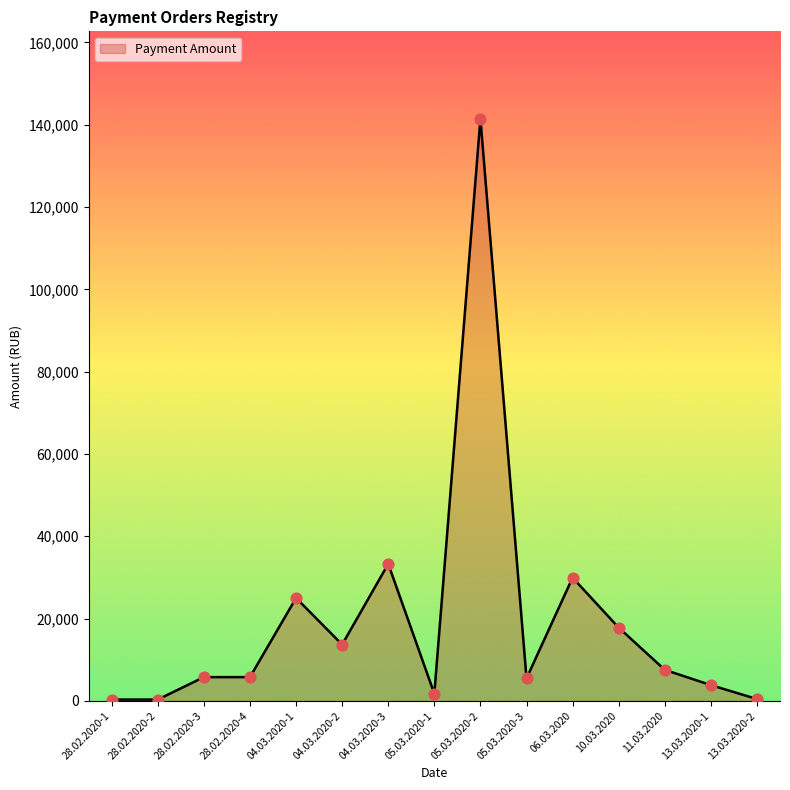

Approximately how many times larger is the value at 05.03.2020-1 compared to 04.03.2020-3?

0.1